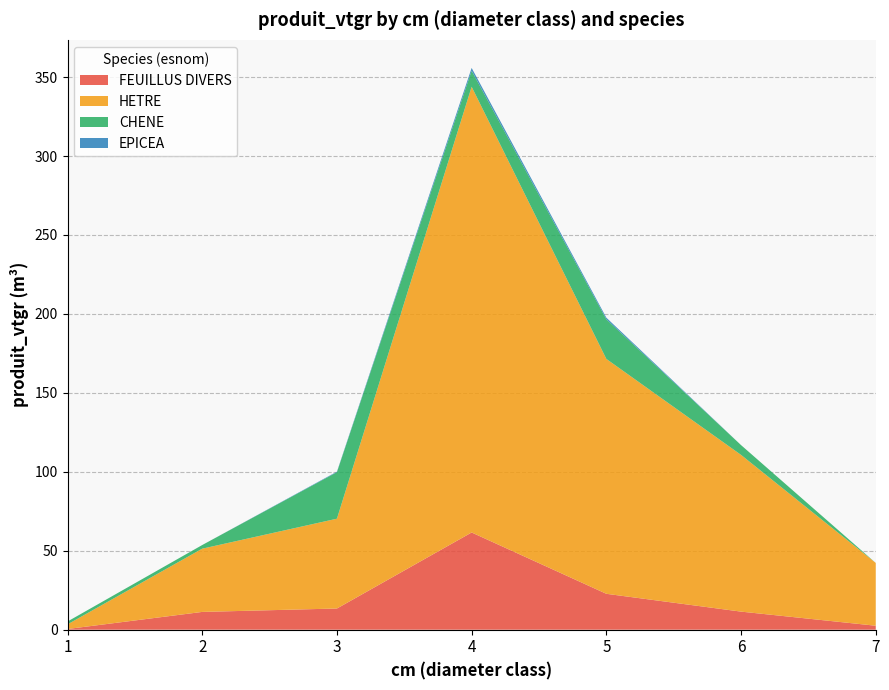

Reading left to right, what are all the values shown in this chart?

FEUILLUS DIVERS: 1=0.4	2=11.3	3=13.4	4=61.6	5=22.7	6=11.4	7=2.5
HETRE: 1=2.9	2=40.1	3=56.9	4=282.3	5=148.8	6=99.3	7=39.8
CHENE: 1=1.8	2=2.3	3=29.5	4=10.1	5=25.1	6=6.2	7=0.0
EPICEA: 1=0.0	2=0.0	3=0.3	4=1.8	5=1.0	6=0.0	7=0.0